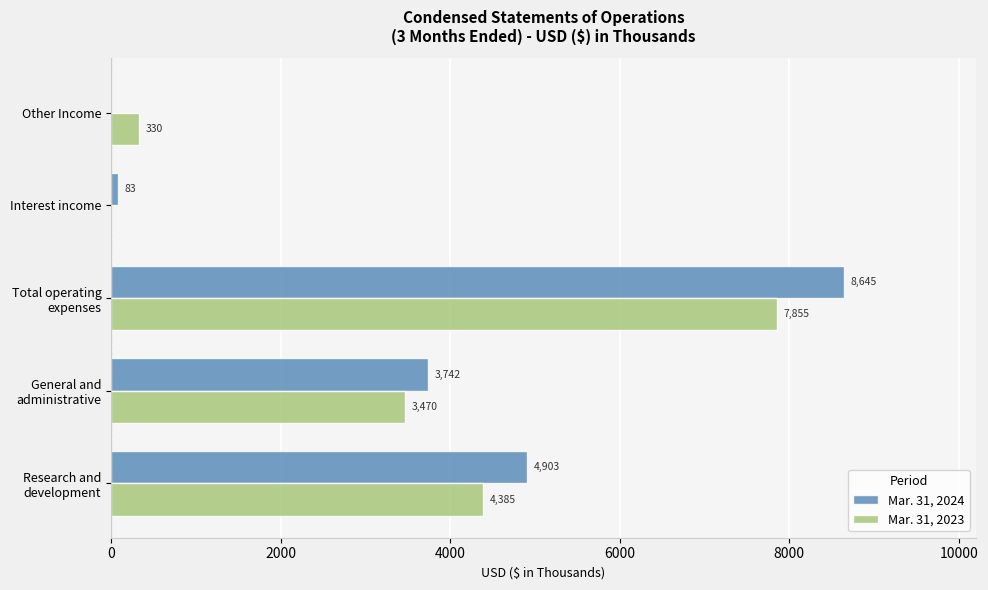

Which series has the largest total across all categories?

Mar. 31, 2024